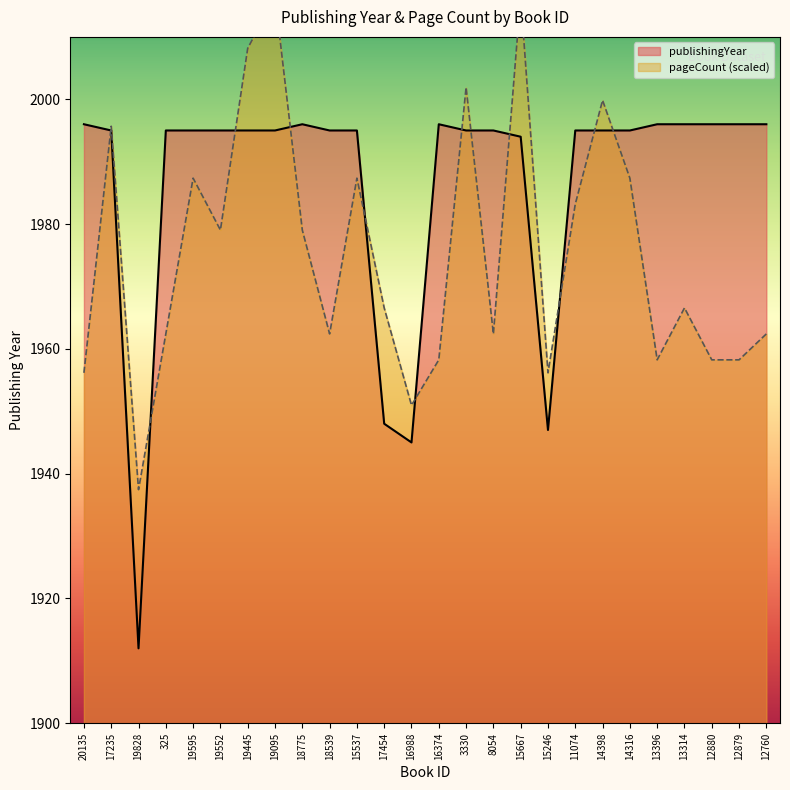

Rank the series by their maximum value, from highest to lowest.

pageCount, publishingYear